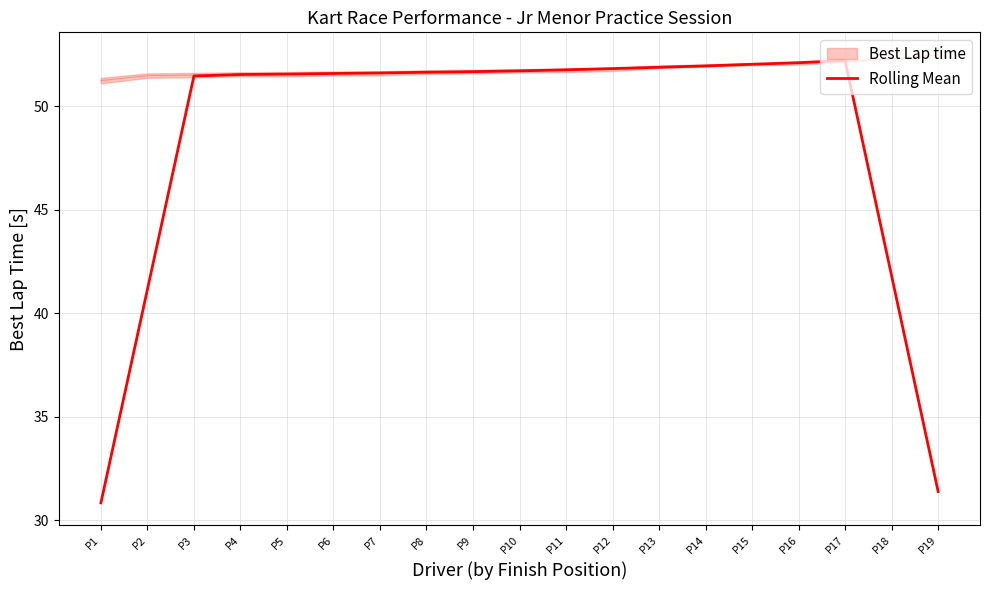

What is the value of the 8th point from the left?

51.6